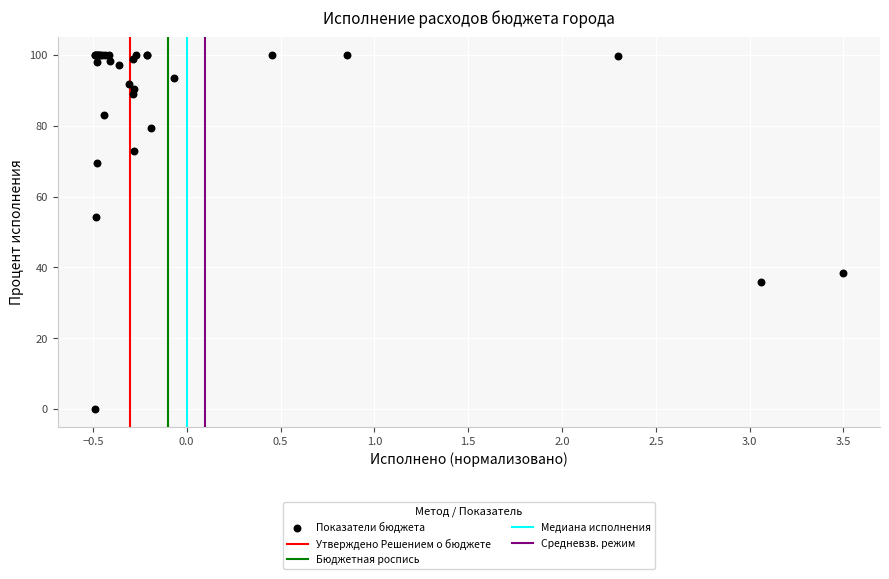

What Y value in the scatter plot is closest to 50?

54.2